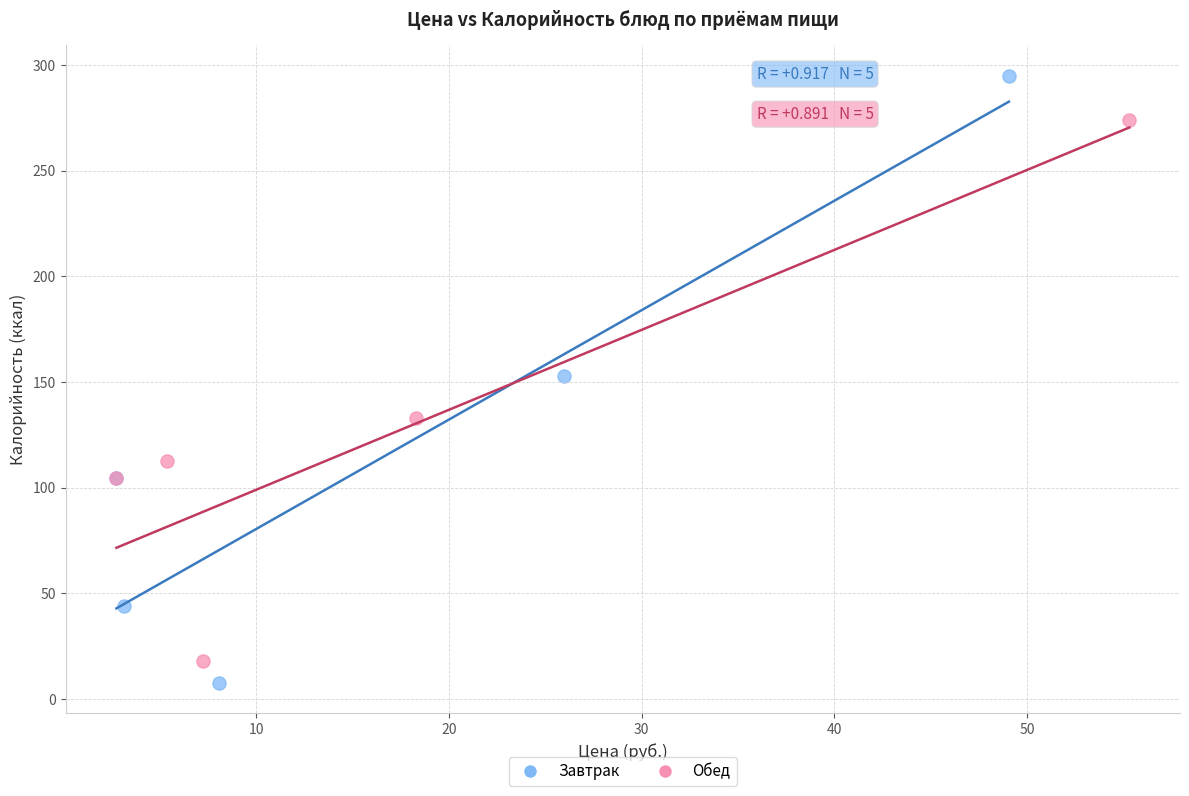

What are all the series names shown in the legend?

Завтрак, Обед